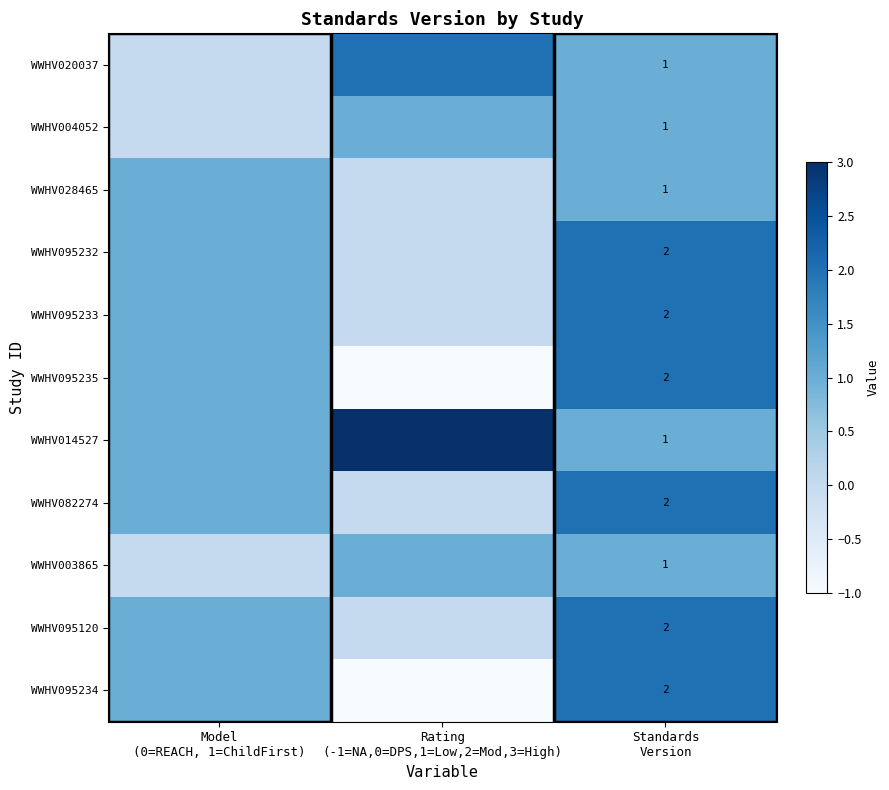

Is the value of WWHV014527 at Model (0=REACH, 1=ChildFirst) greater than the value of WWHV082274 at Rating (-1=NA,0=DPS,1=Low,2=Mod,3=High)?

Yes